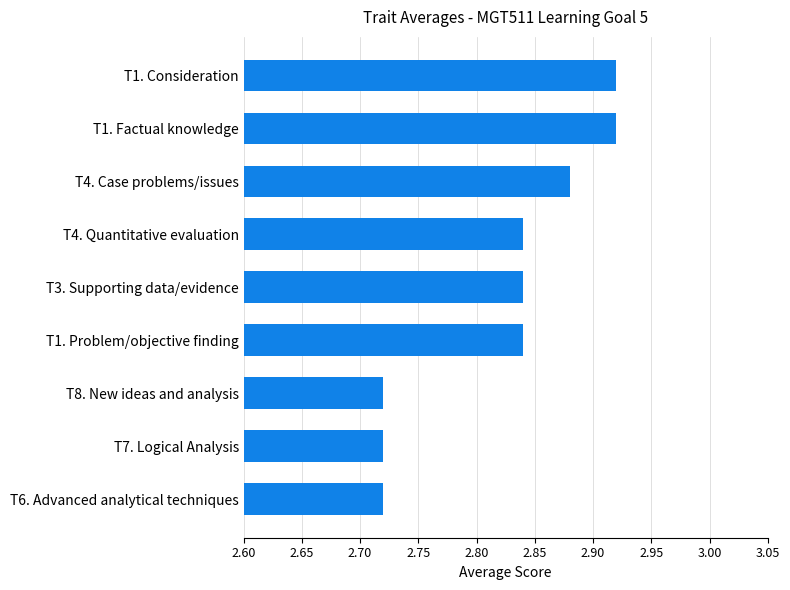

What is the difference between the maximum and minimum values?

0.2